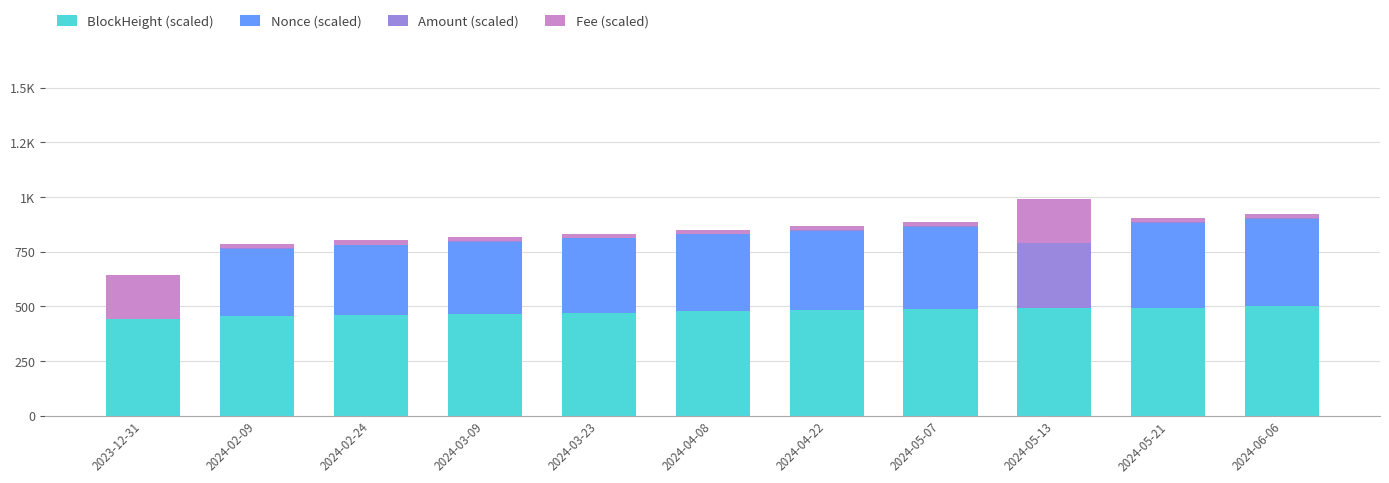

Does the chart contain stacked bars?

Yes